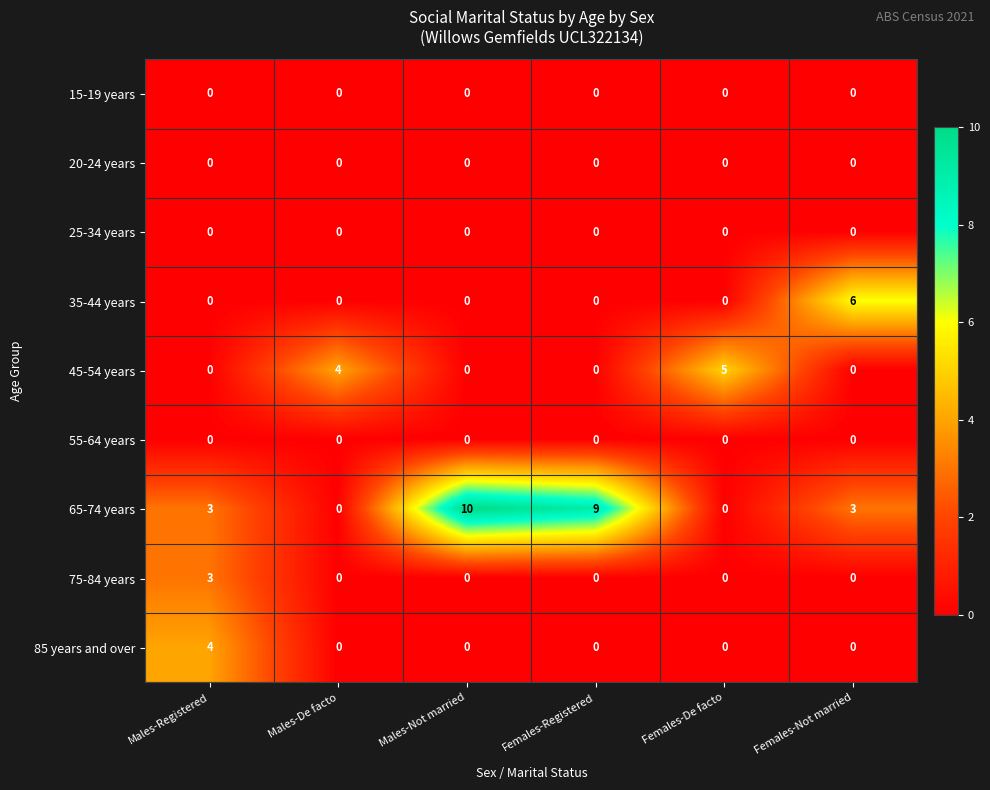

Which series has the largest range (max minus min)?

65-74 years